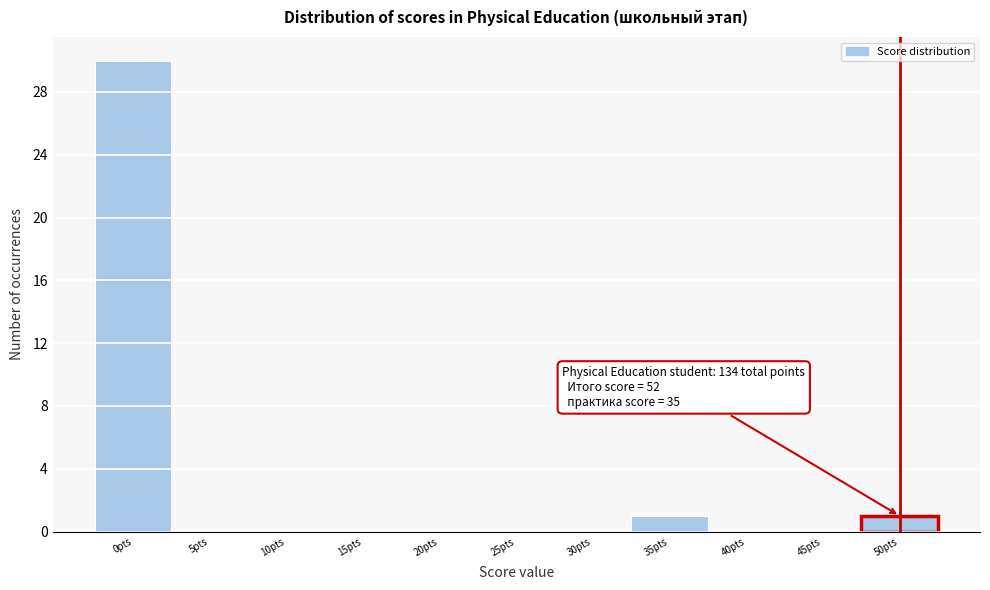

Reading left to right, list all the values displayed in this chart.

0pts=30	5pts=0	10pts=0	15pts=0	20pts=0	25pts=0	30pts=0	35pts=1	40pts=0	45pts=0	50pts=1